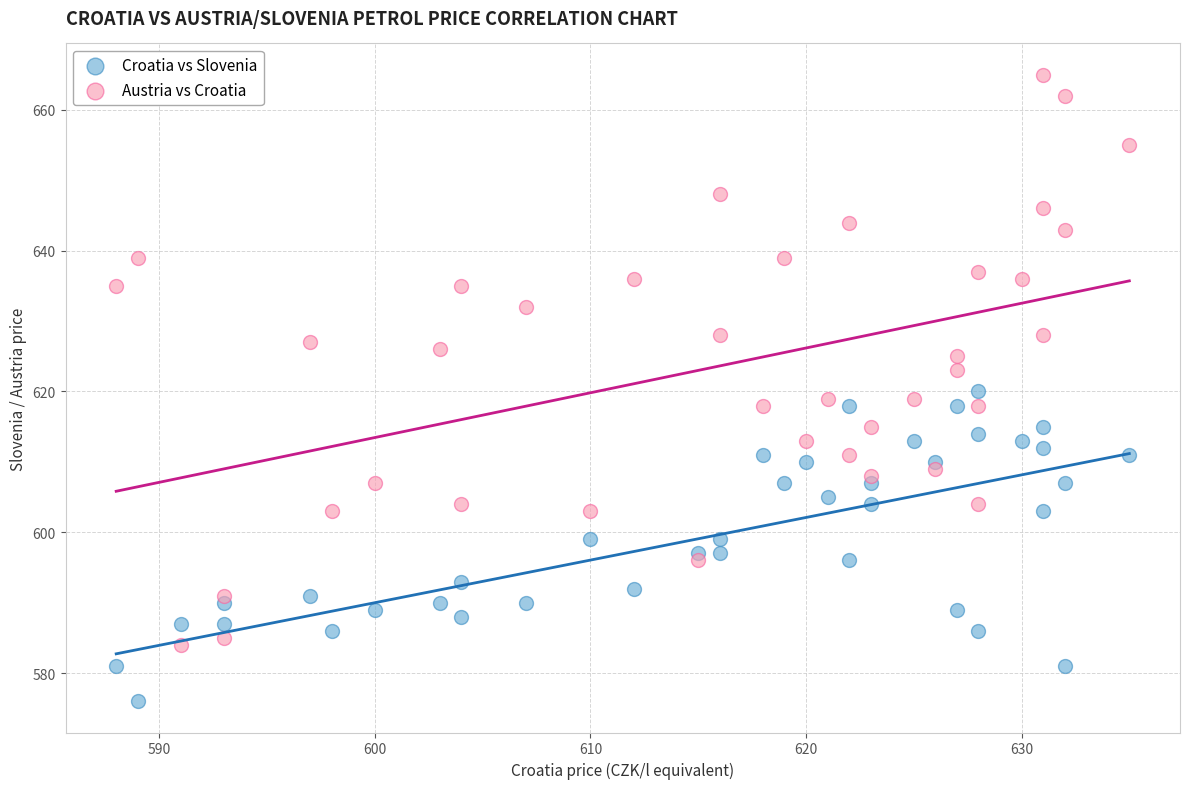

Which series reaches the maximum Y coordinate?

Austria vs Croatia